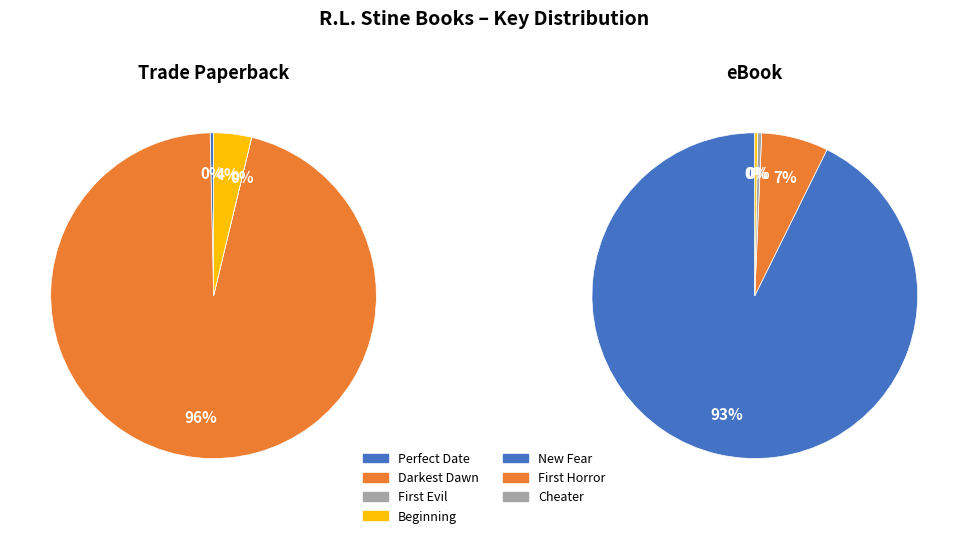

What is the largest slice in the pie chart?

Darkest Dawn